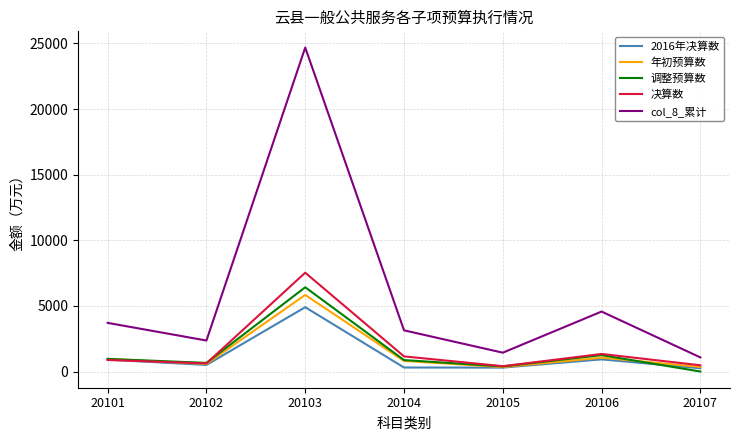

Which series has the widest spread of values?

col_8_累计